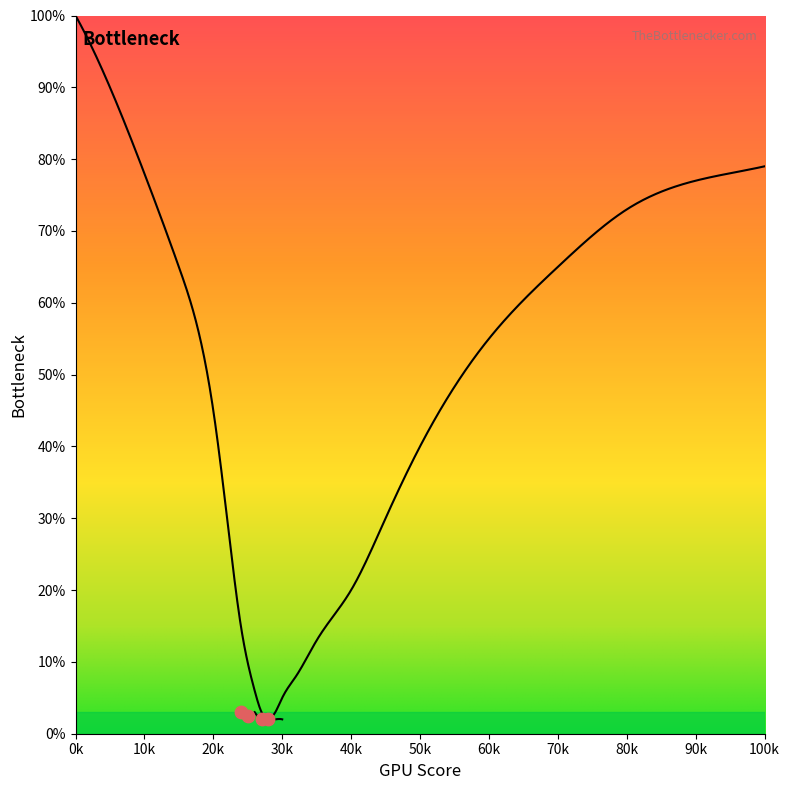

Which series contains the lowest Y value?

Series 2